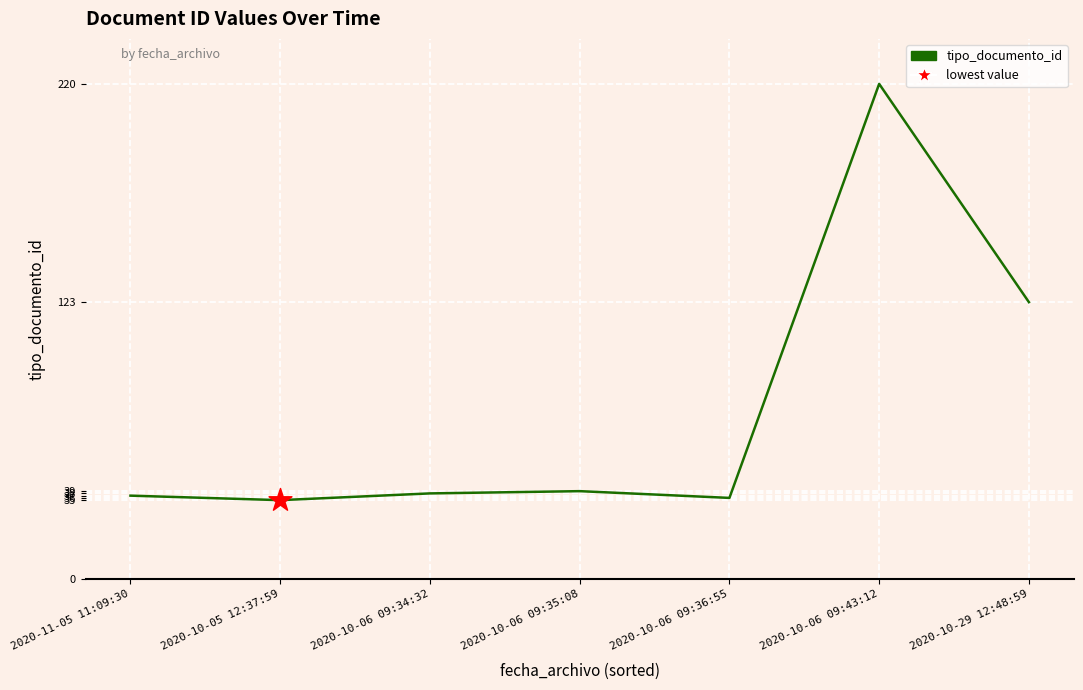

What is the ratio of the value at 2020-10-06 09:34:32 to the value at 2020-10-05 12:37:59?

1.1